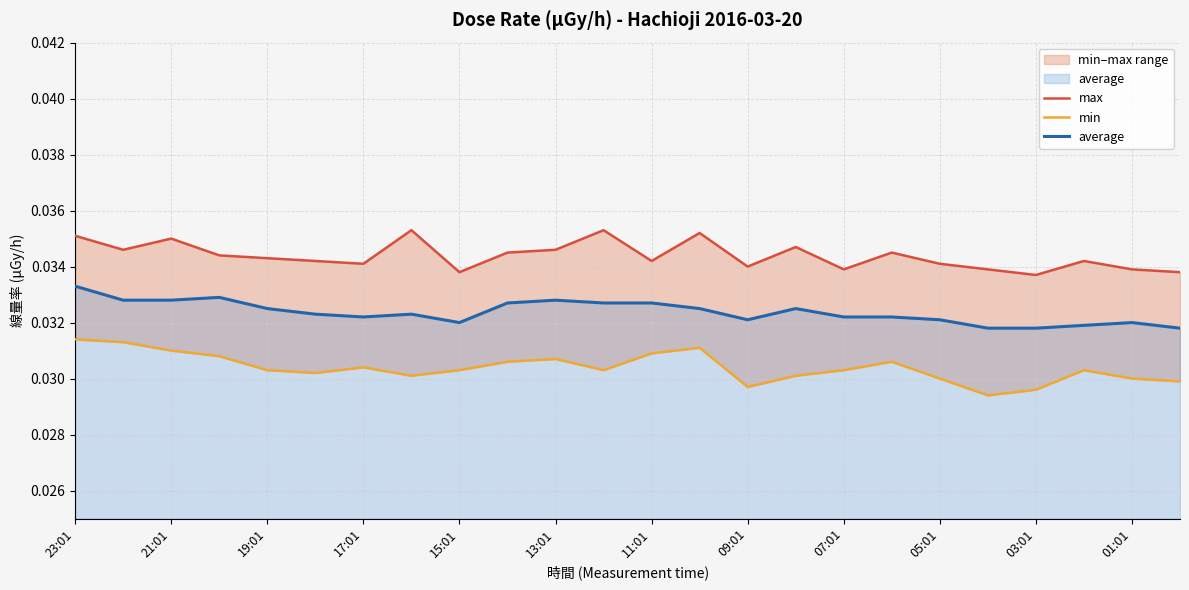

List the series in order of their overall mean, highest first.

max, average, min